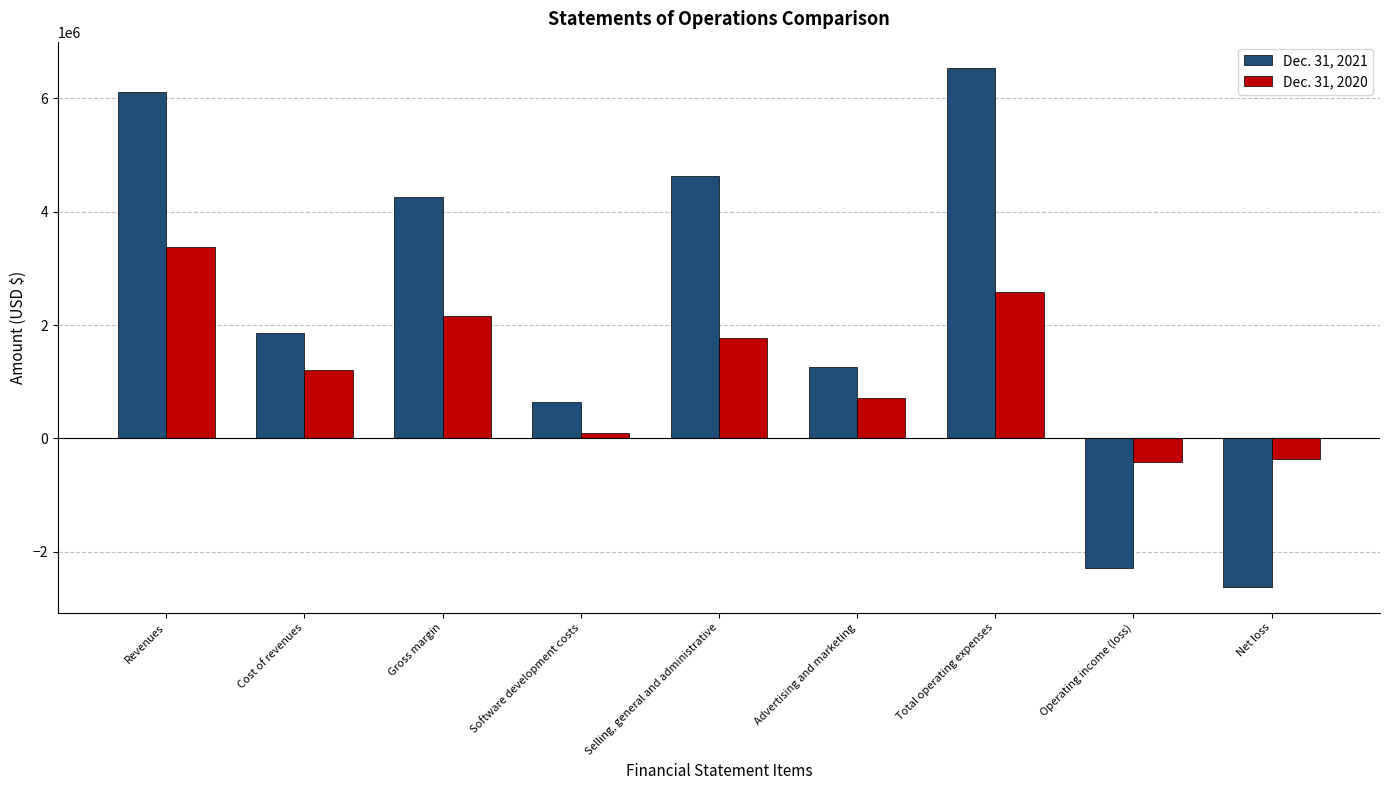

Rank the categories by Dec. 31, 2021 value from highest to lowest.

Total operating expenses, Revenues, Selling, general and administrative, Gross margin, Cost of revenues, Advertising and marketing, Software development costs, Operating income (loss), Net loss